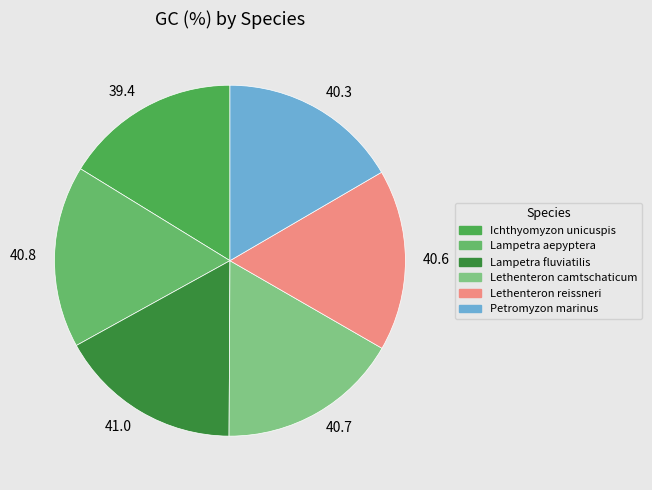

How many segments does this pie chart have?

6